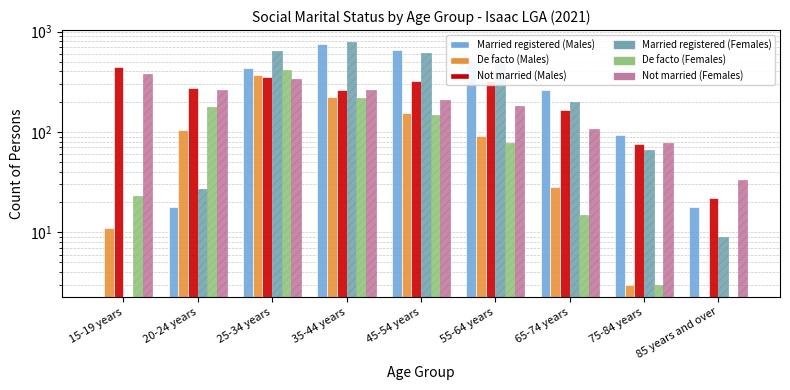

The Married registered (Males) series shows -286 at 15-19 years. True or false?

False